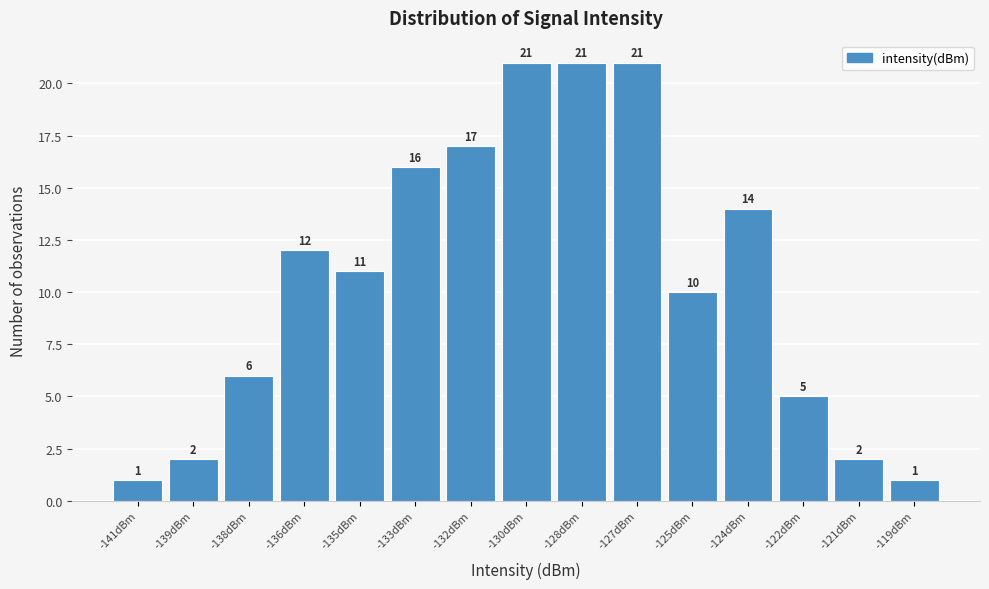

Reading left to right, list all the values displayed in this chart.

-141dBm=1	-139dBm=2	-138dBm=6	-136dBm=12	-135dBm=11	-133dBm=16	-132dBm=17	-130dBm=21	-128dBm=21	-127dBm=21	-125dBm=10	-124dBm=14	-122dBm=5	-121dBm=2	-119dBm=1